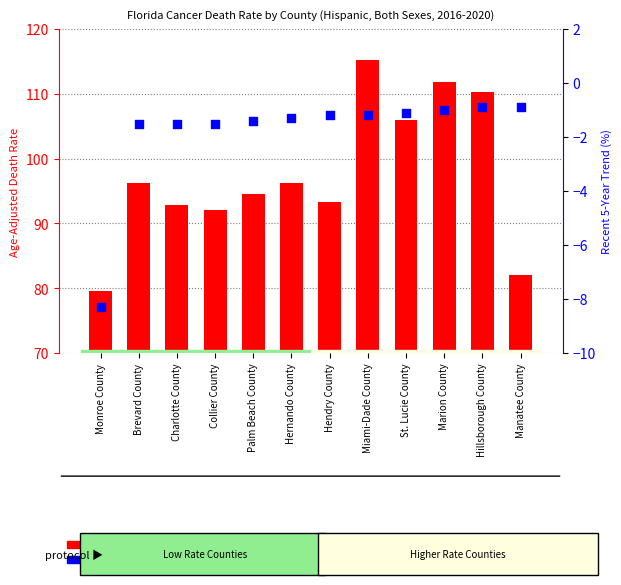

Which series reaches the minimum Y coordinate?

Recent 5-Year Trend